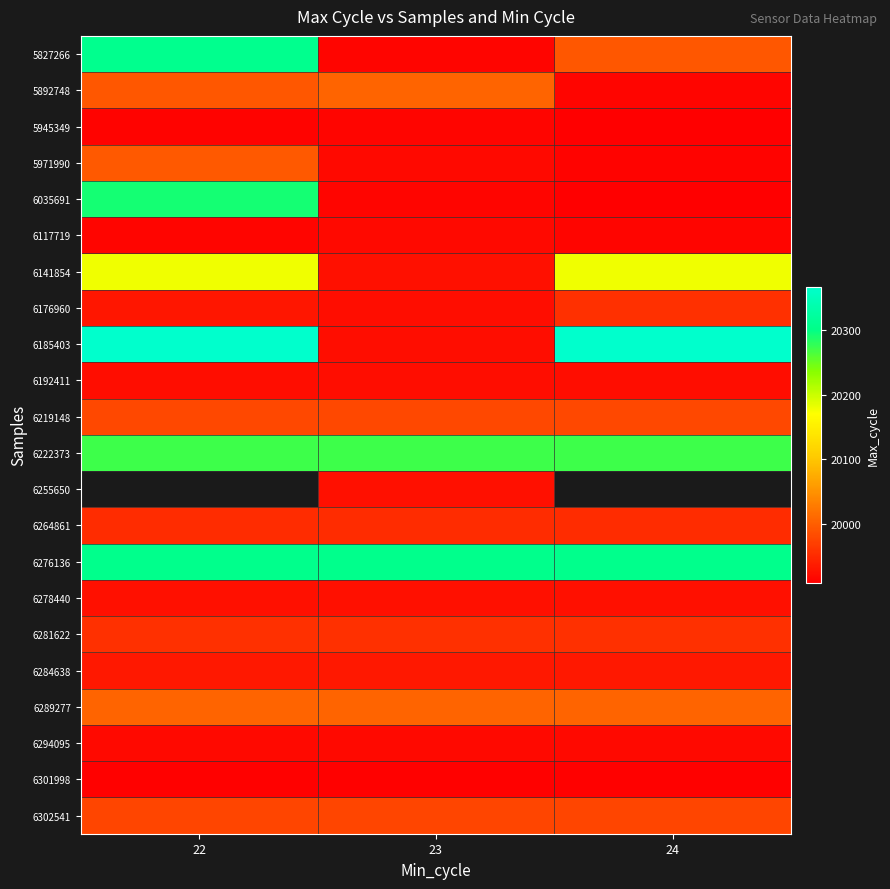

Which category has the lowest value in the 6294095 series?

22